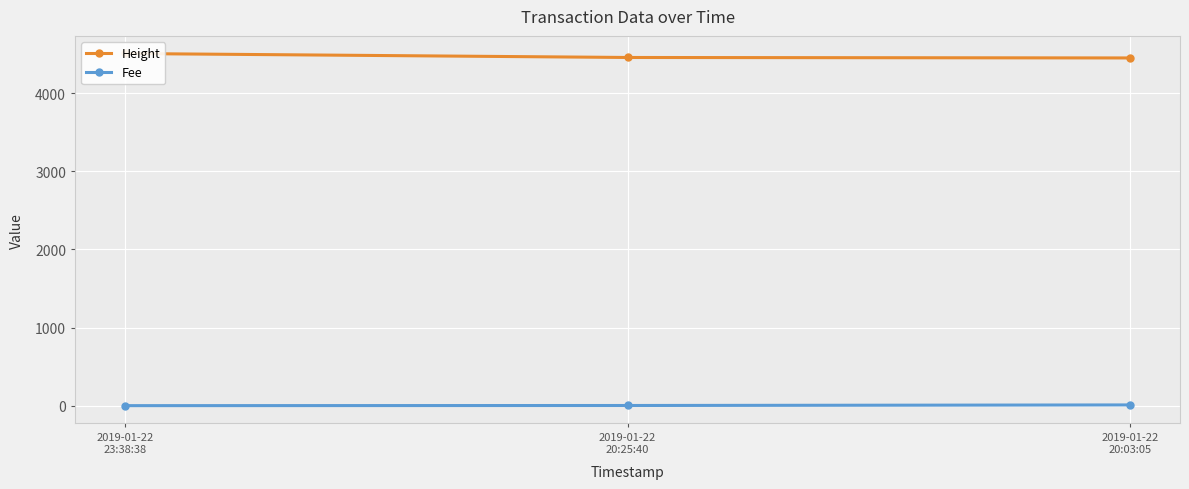

Rank the series by their maximum value, from lowest to highest.

Fee, Height